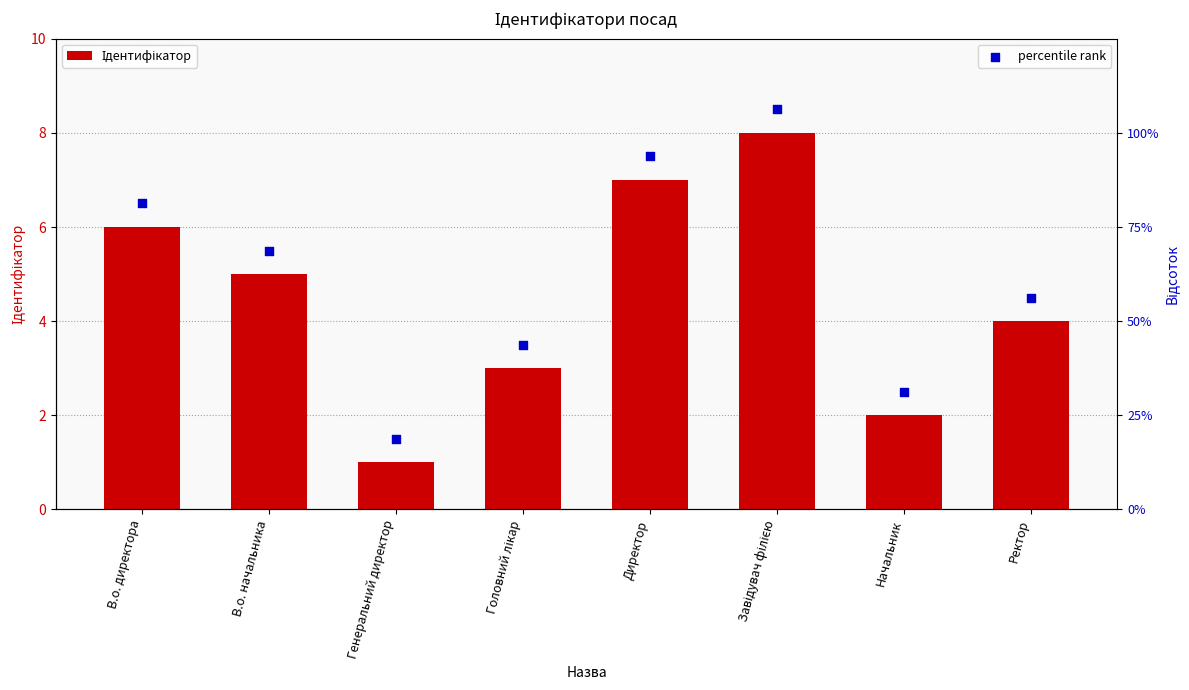

Which series reaches the minimum Y coordinate?

Ідентифікатор